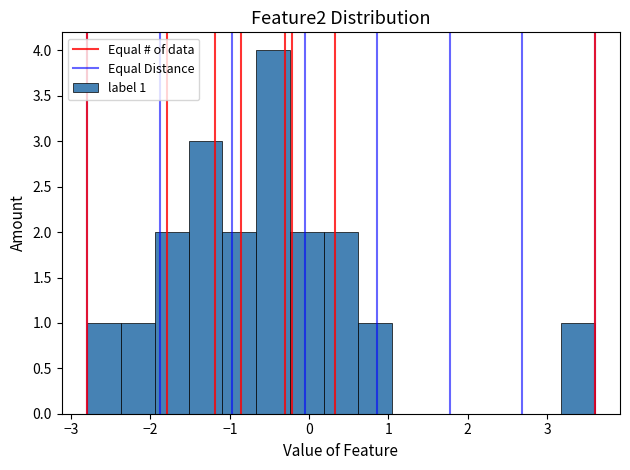

Over which range of the x-axis is the bar tallest?

-0.7 to -0.2